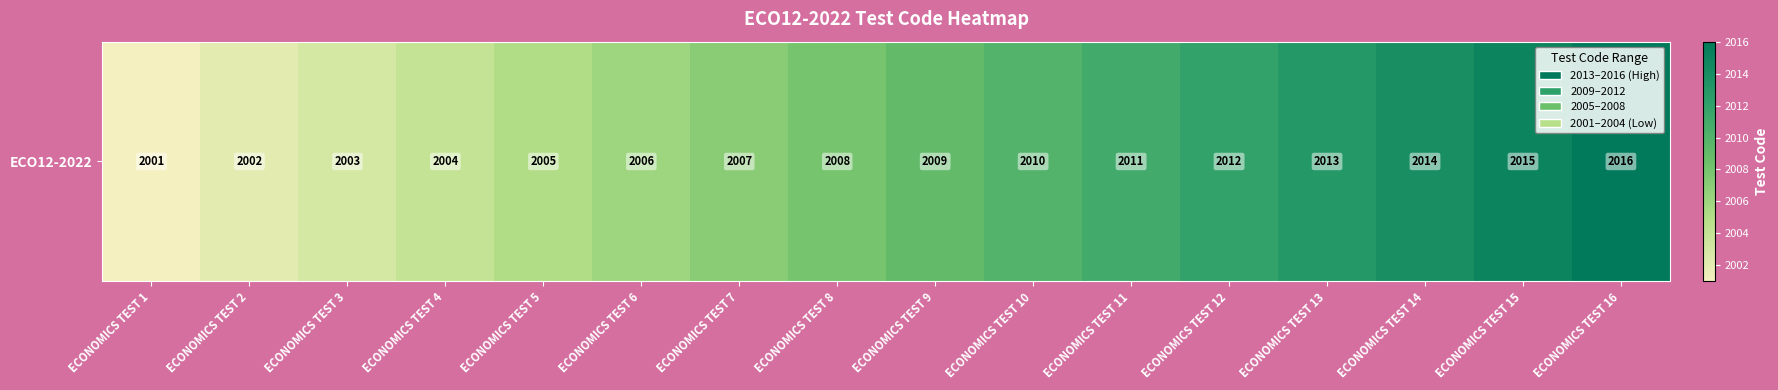

What is the difference between the second highest and second lowest values?

13